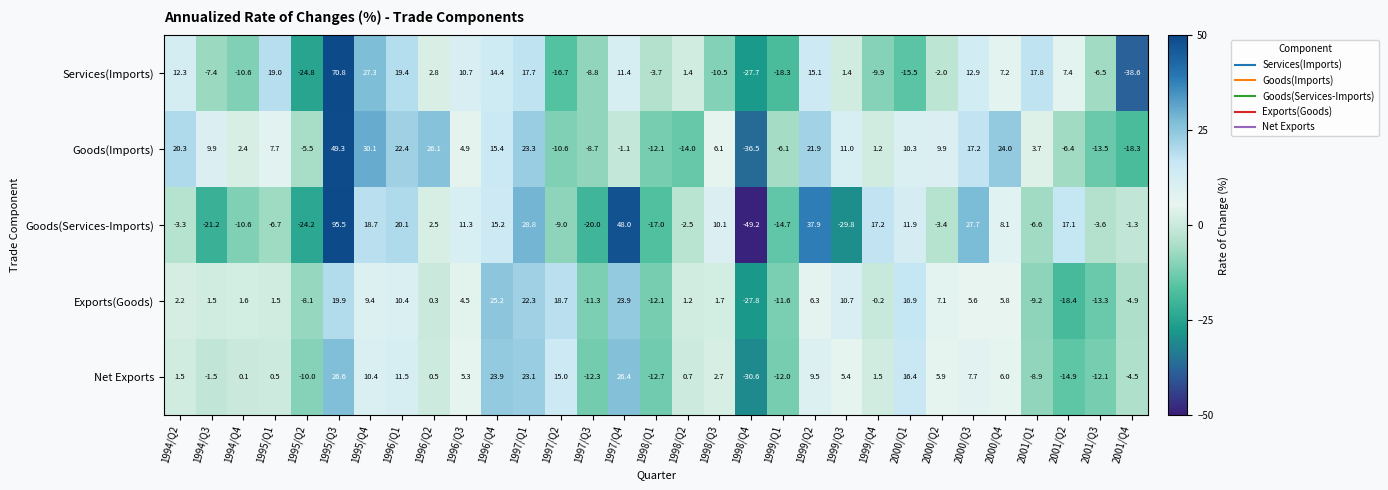

What is the total value across all series at 1998/Q1?

-57.6